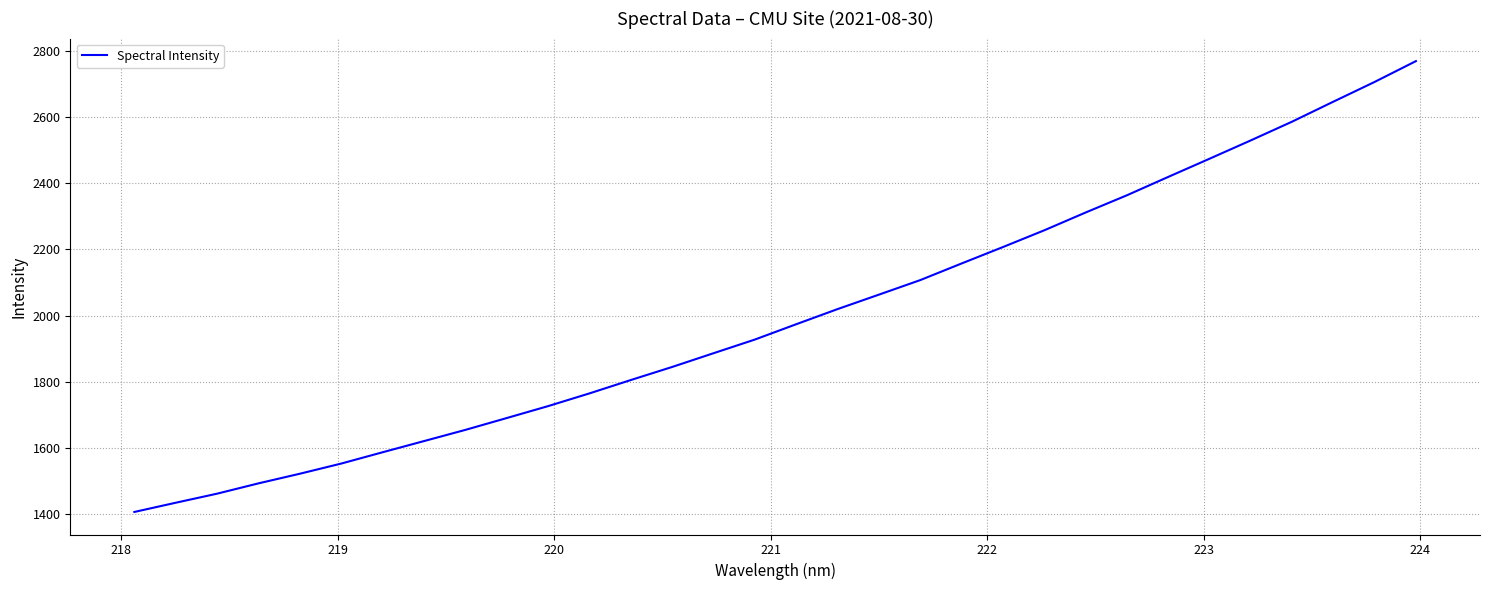

What is the smallest value displayed?

1406.2